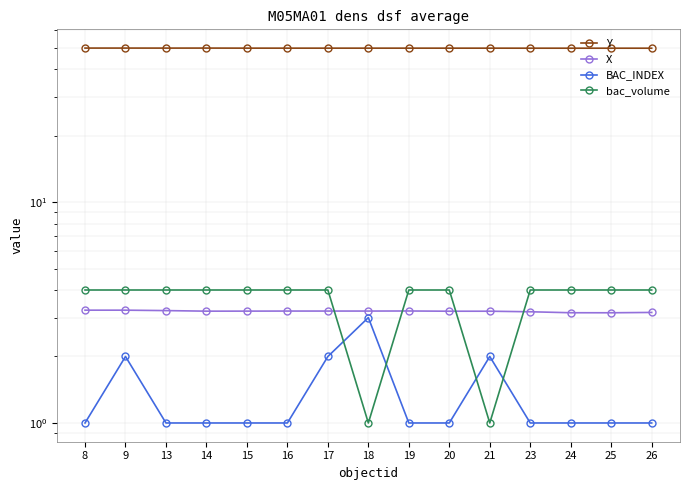

Which category has the lowest value in the X series?

25